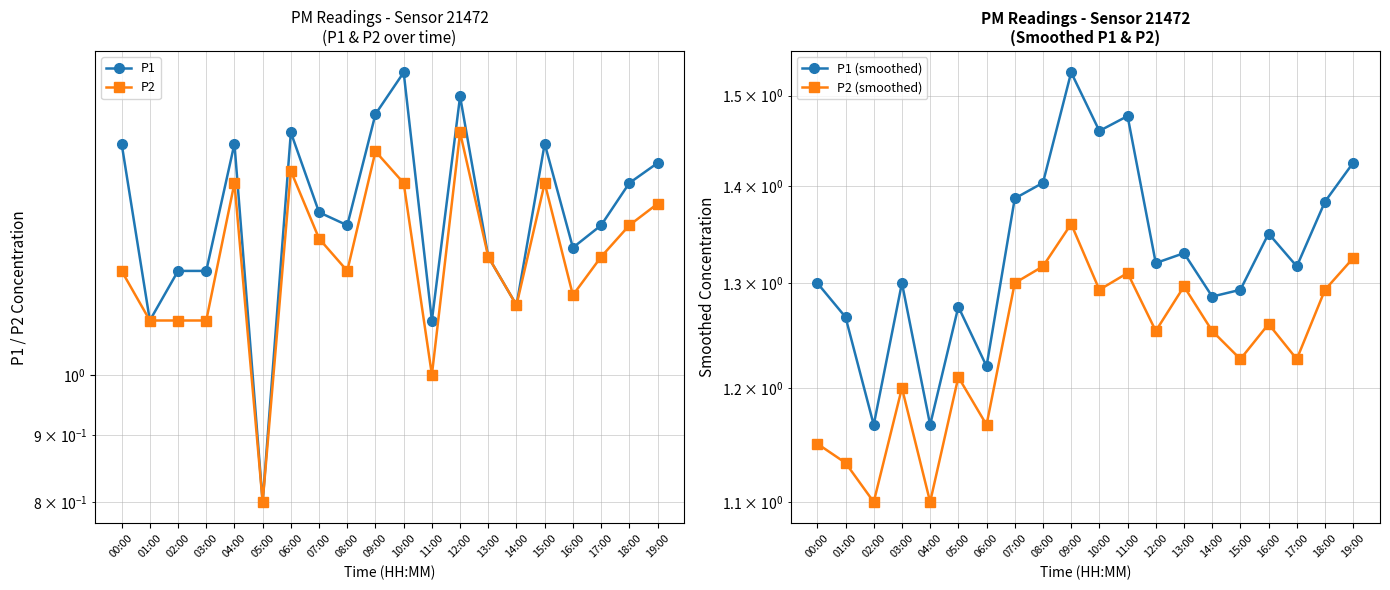

The P1 (smoothed) series shows 1.5 at 09:00. True or false?

True